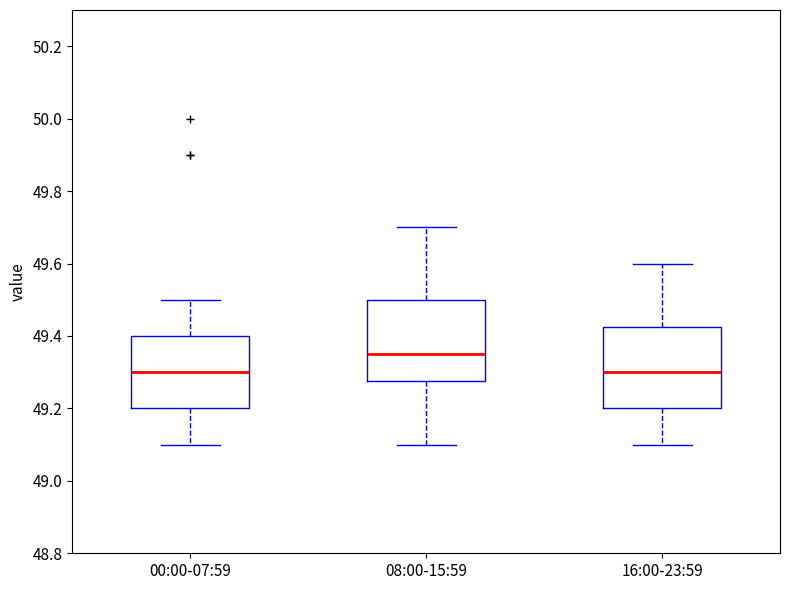

Where does the lower whisker of the box for 08:00-15:59 end on the y-axis? The values are not printed on the chart, so give them approximately, as read against the axis.

49.10